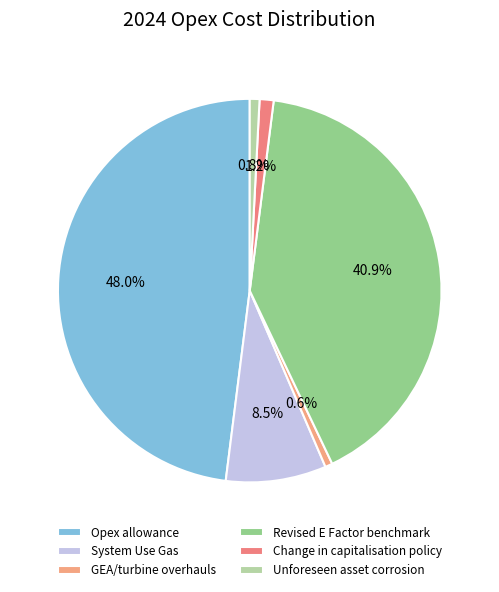

Count the number of slices in the pie.

6